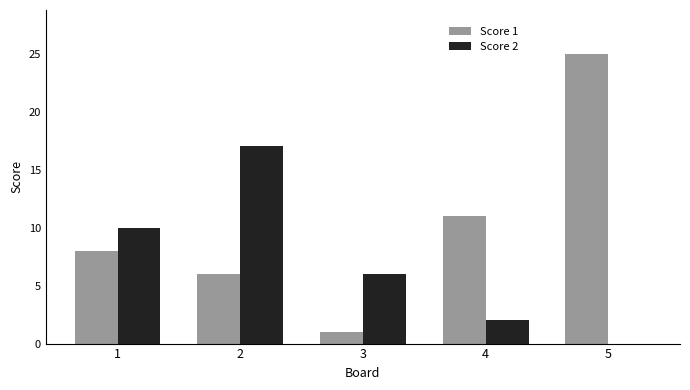

Which series has the largest total across all categories?

Score 1